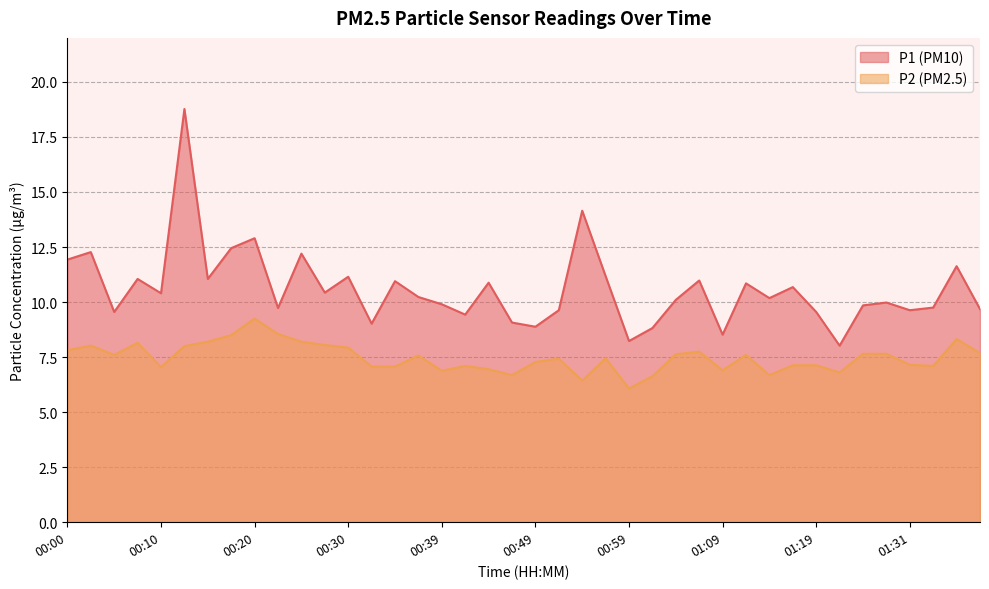

How many categories are shown in the chart?

40